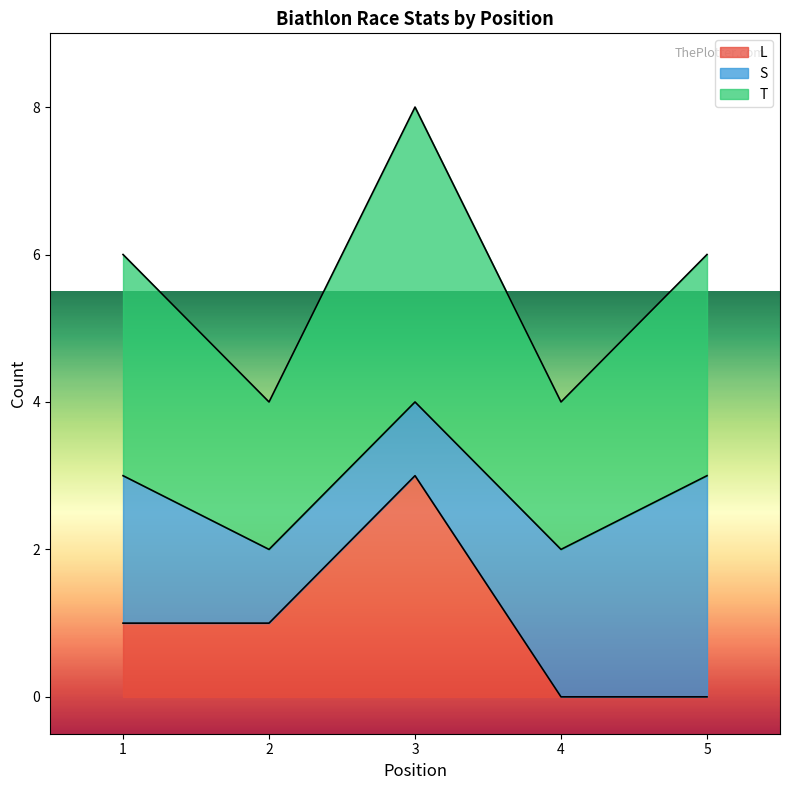

Read the L value at 3.

3